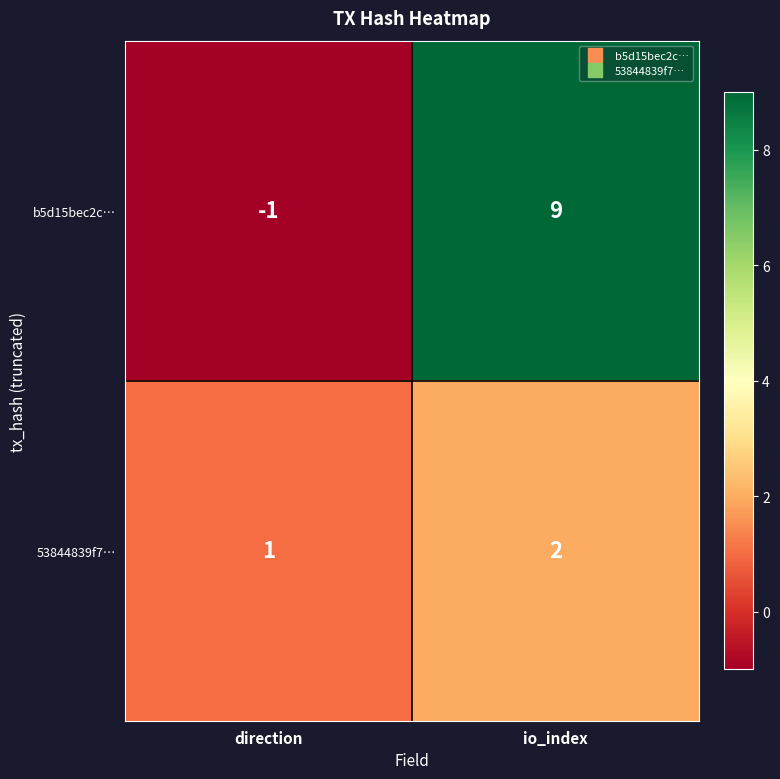

Which series changed the most between direction and io_index?

b5d15bec2c…